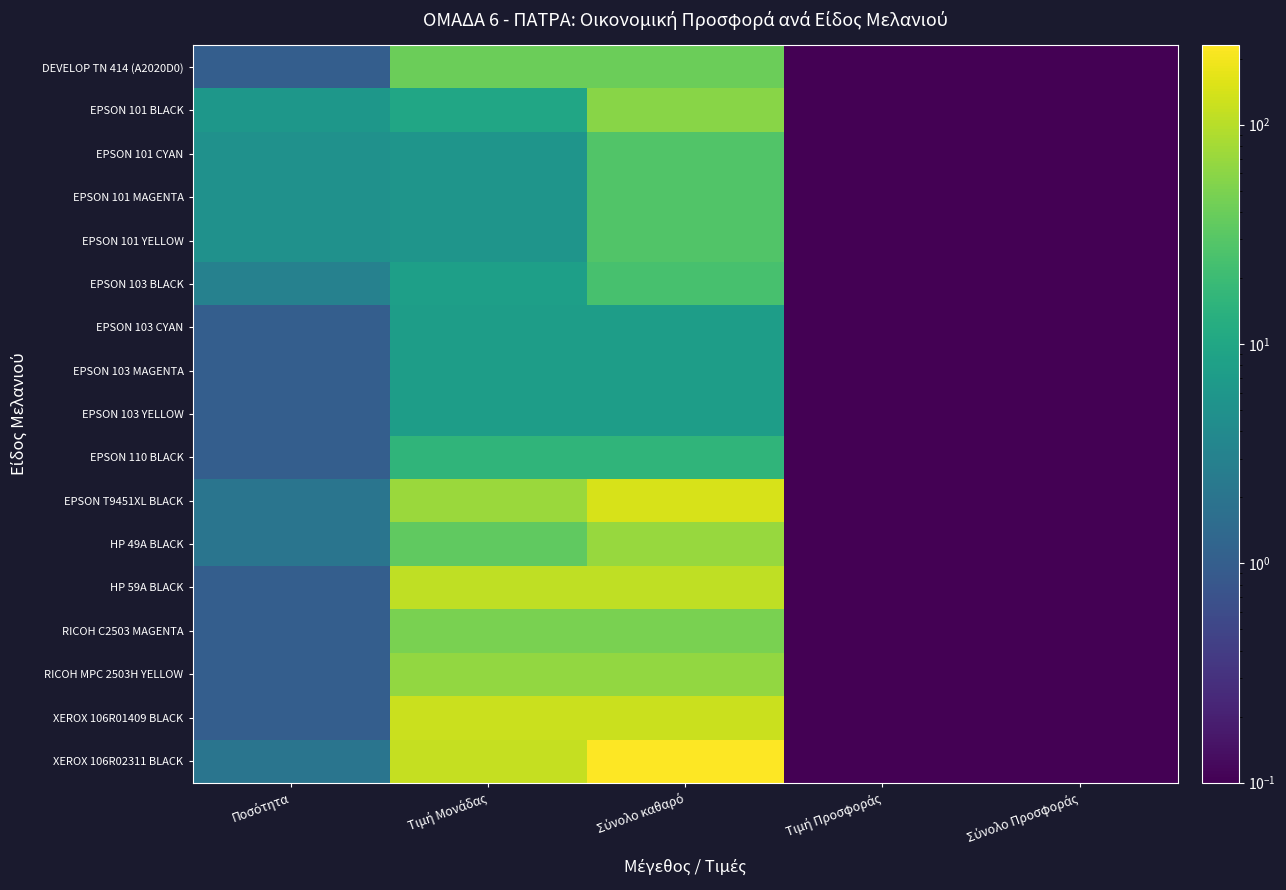

List the series in order of their peak value, lowest first.

EPSON 103 CYAN, EPSON 103 MAGENTA, EPSON 103 YELLOW, EPSON 110 BLACK, EPSON 103 BLACK, EPSON 101 CYAN, EPSON 101 MAGENTA, EPSON 101 YELLOW, DEVELOP TN 414 (A2020D0), RICOH C2503 MAGENTA, EPSON 101 BLACK, RICOH MPC 2503H YELLOW, HP 49A BLACK, HP 59A BLACK, XEROX 106R01409 BLACK, EPSON T9451XL BLACK, XEROX 106R02311 BLACK